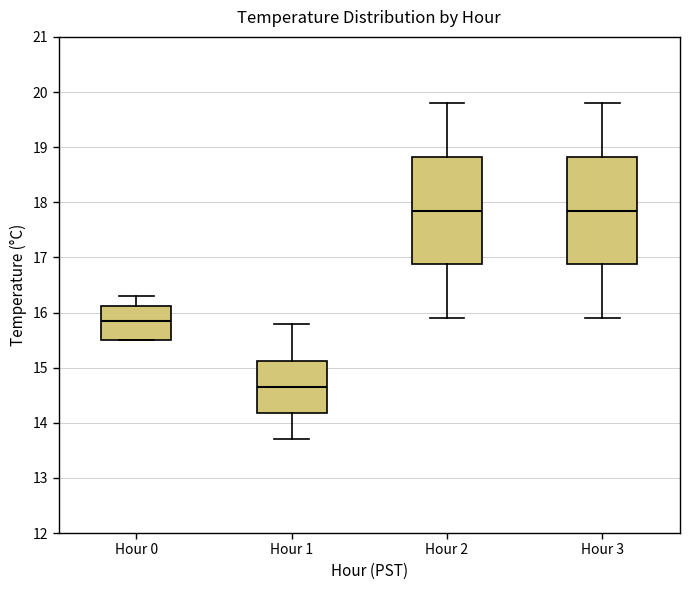

Reading left to right, read every box against the y-axis: the position of its median line, the range the box covers, and the ends of its whiskers. The values are not printed on the chart, so give them approximately, as read against the axis.

Hour 0: median 15.9, box 15.5 to 16.1, whiskers 15.5 to 16.3
Hour 1: median 14.7, box 14.2 to 15.1, whiskers 13.7 to 15.8
Hour 2: median 17.9, box 16.9 to 18.8, whiskers 15.9 to 19.8
Hour 3: median 17.9, box 16.9 to 18.8, whiskers 15.9 to 19.8